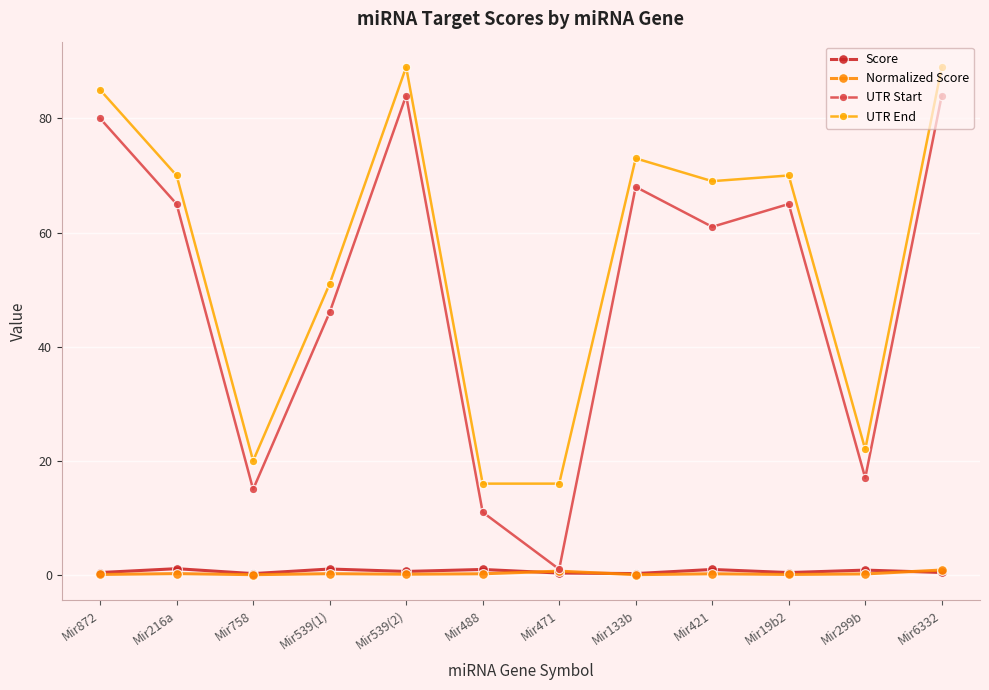

What is the difference between the maximum and minimum values in the UTR Start series?

83.0